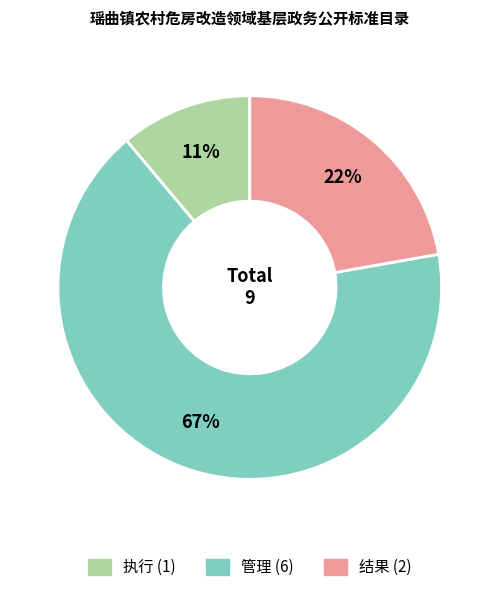

Is there a majority slice in this chart?

Yes